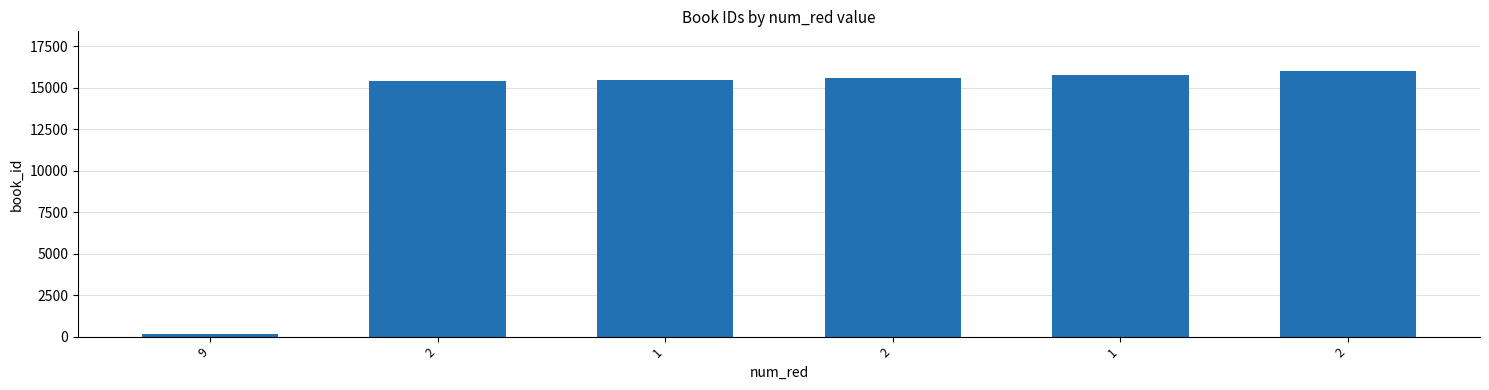

How many values are below 15601?

3